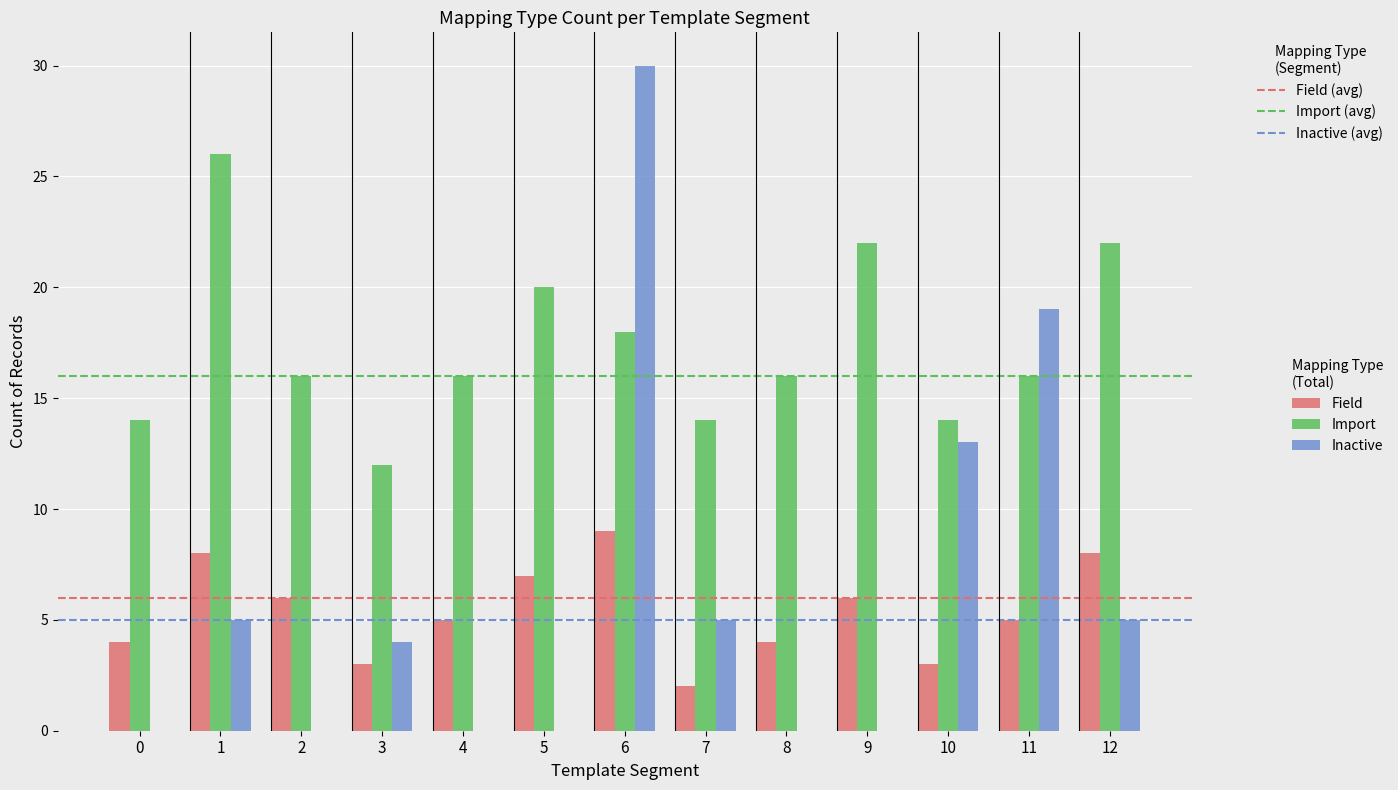

Which series has the largest total across all categories?

Import